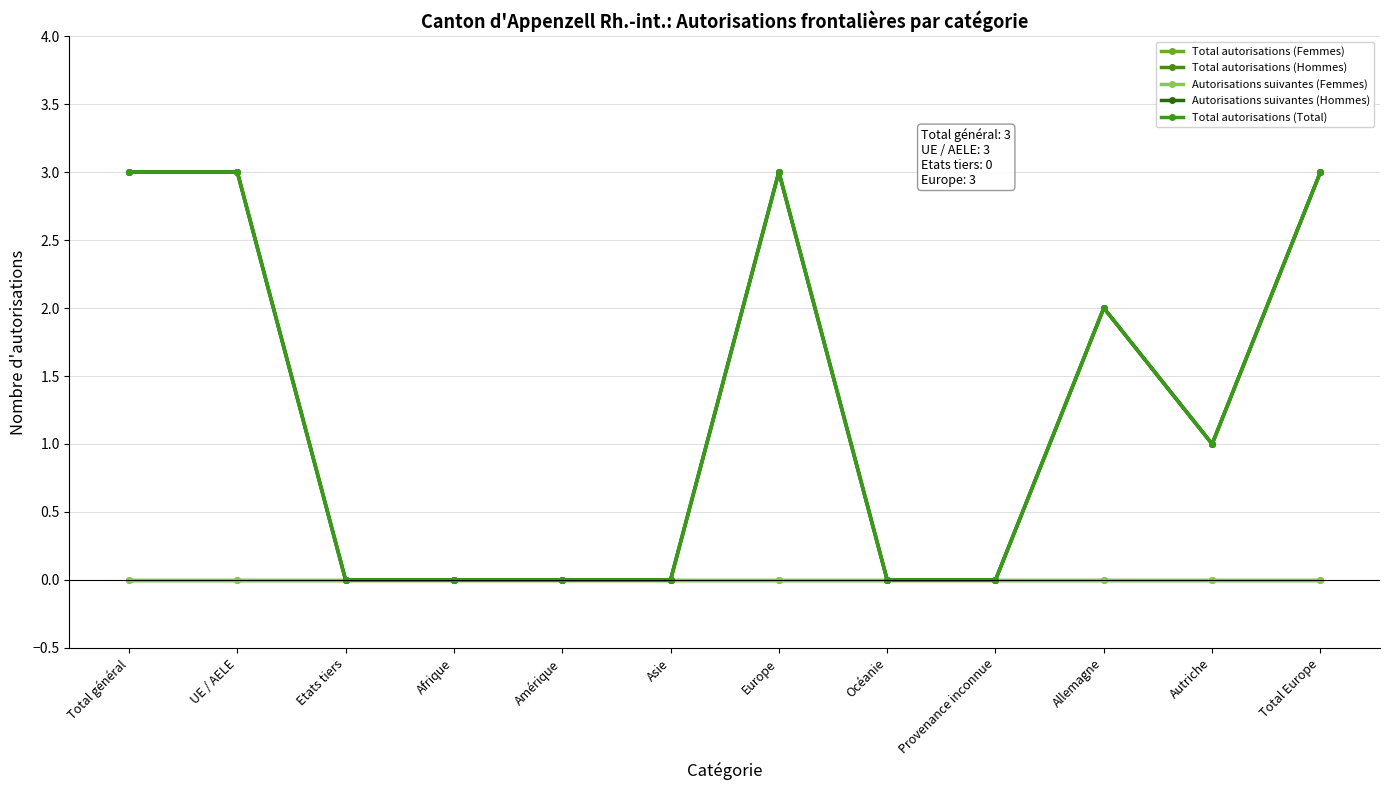

Is this an area chart (filled region under the line)?

No